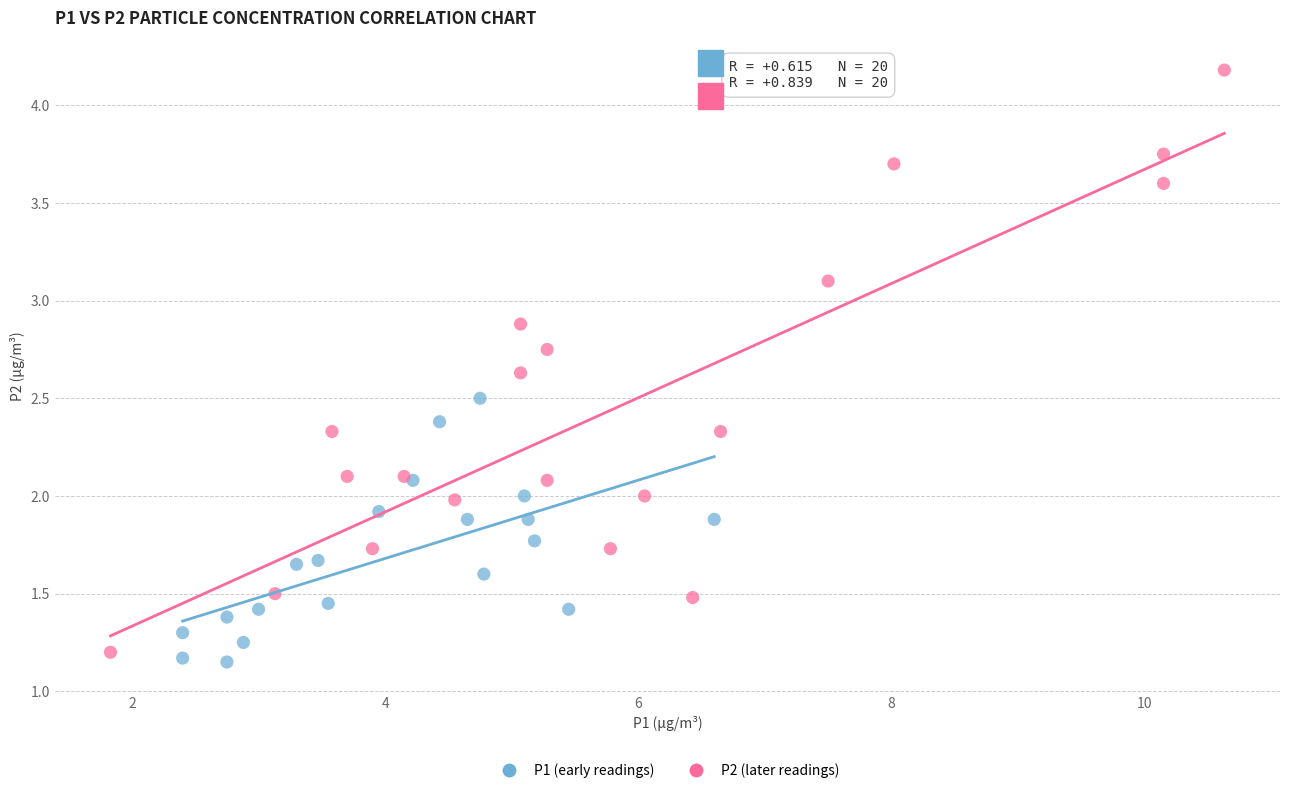

Which series has the widest spread of Y values?

P2 (later readings)